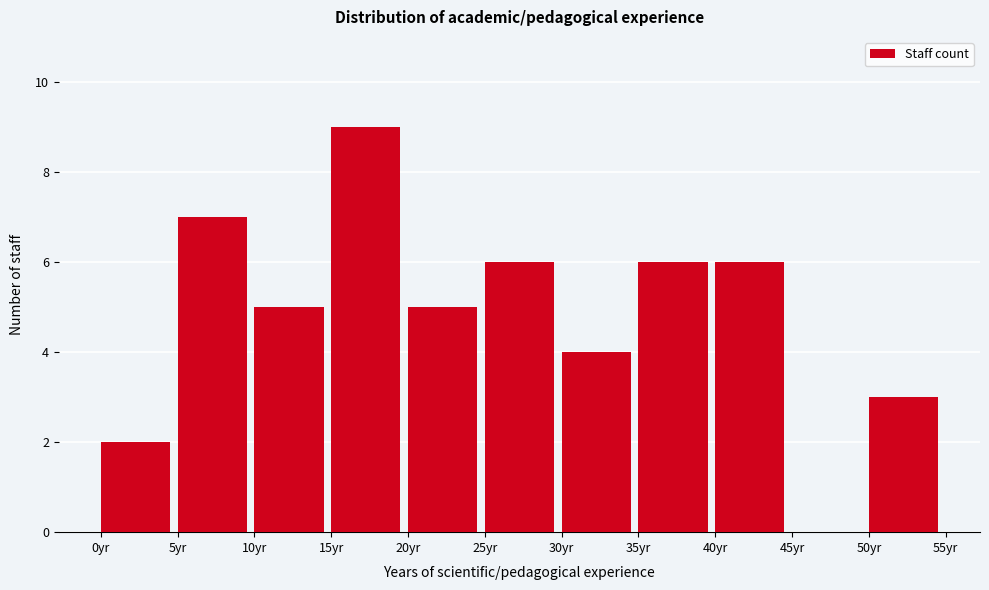

Over which range of the x-axis is the bar tallest?

15 to 20